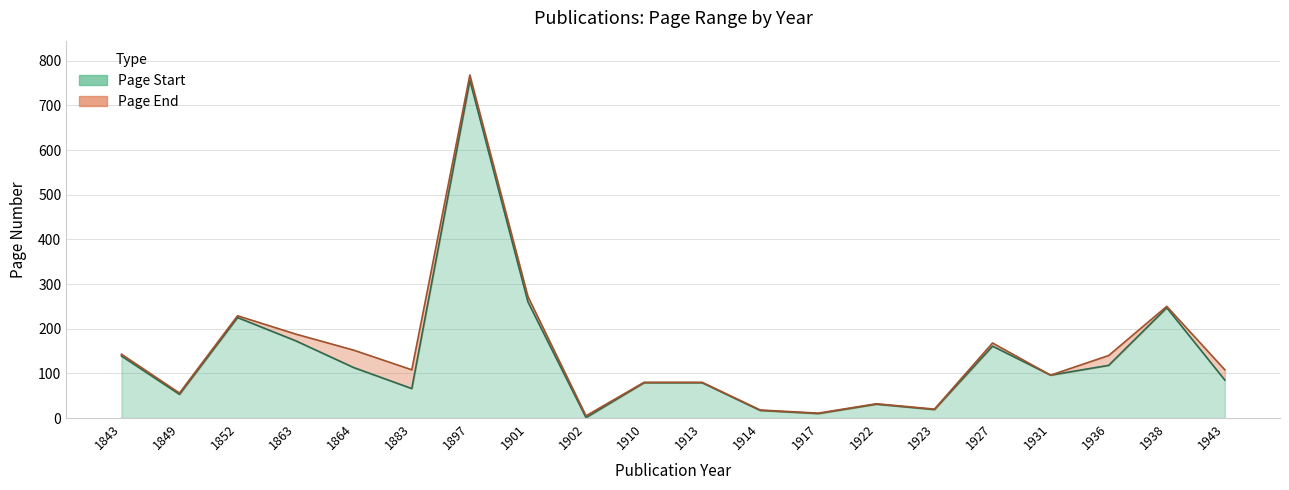

What are all the series names shown in the legend?

Page Start, Page End